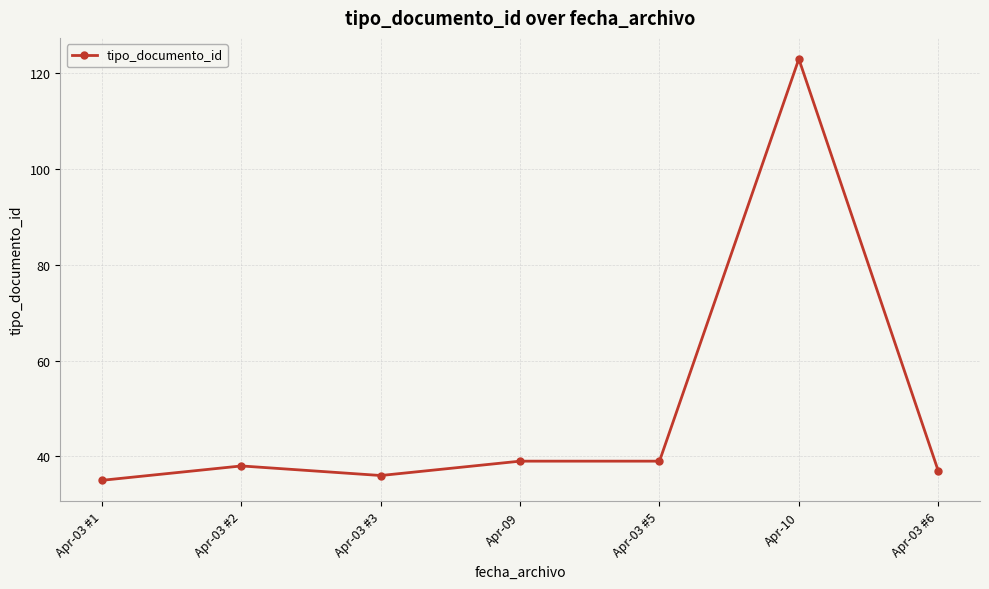

What value does the data have at Apr-03 #5, to the nearest 5?

40